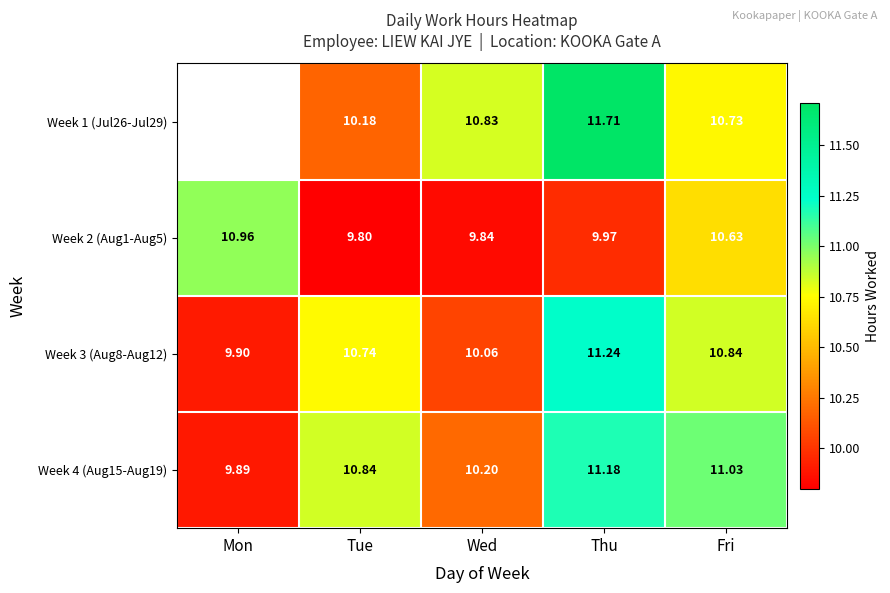

The Week 2 (Aug1-Aug5) series shows 6.7 at Fri. True or false?

False